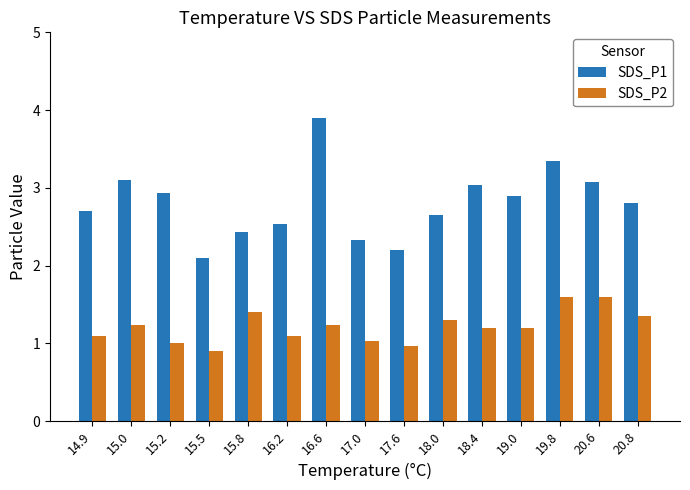

Which series changed the most between 15.2 and 15.5?

SDS_P1